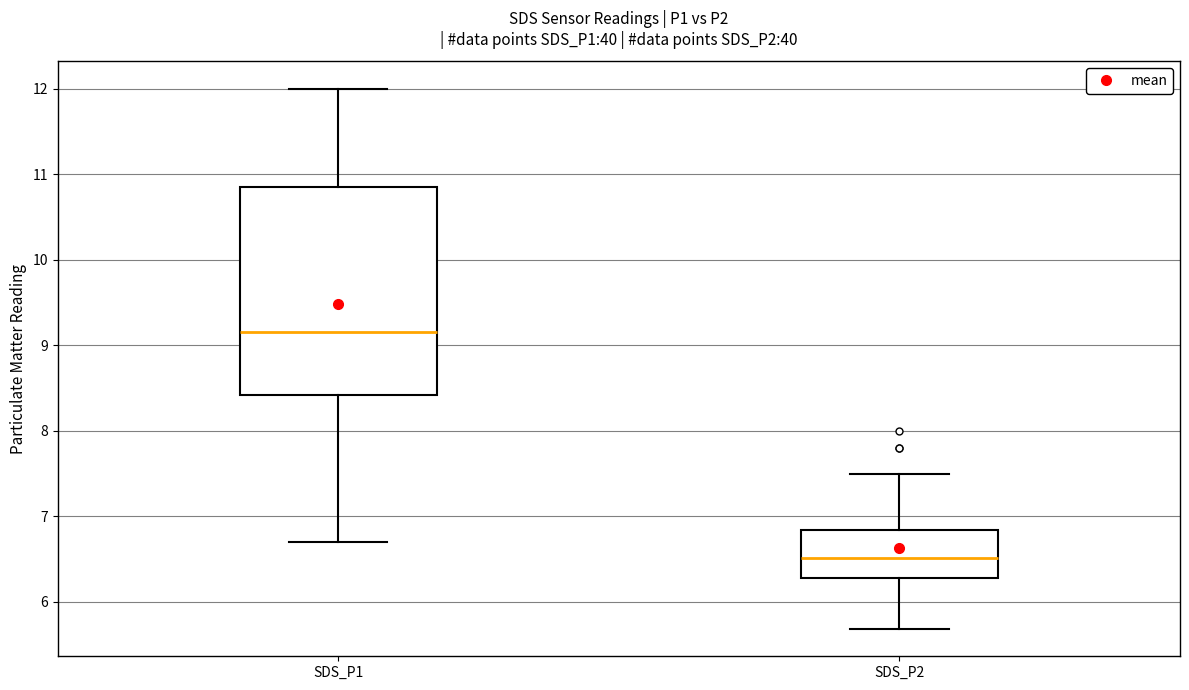

Which box is the tallest, from its lower edge to its upper edge?

SDS_P1